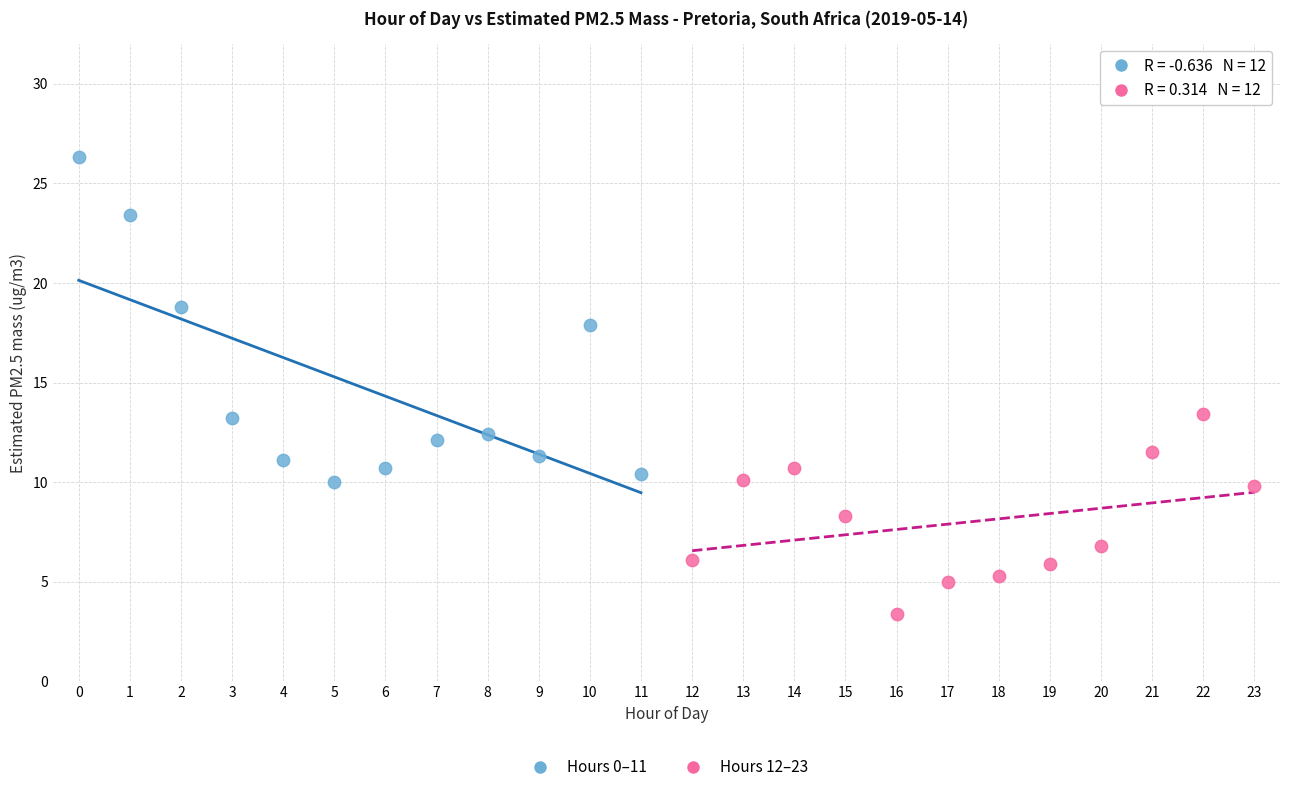

Which series has the widest spread of Y values?

Hours 0–11